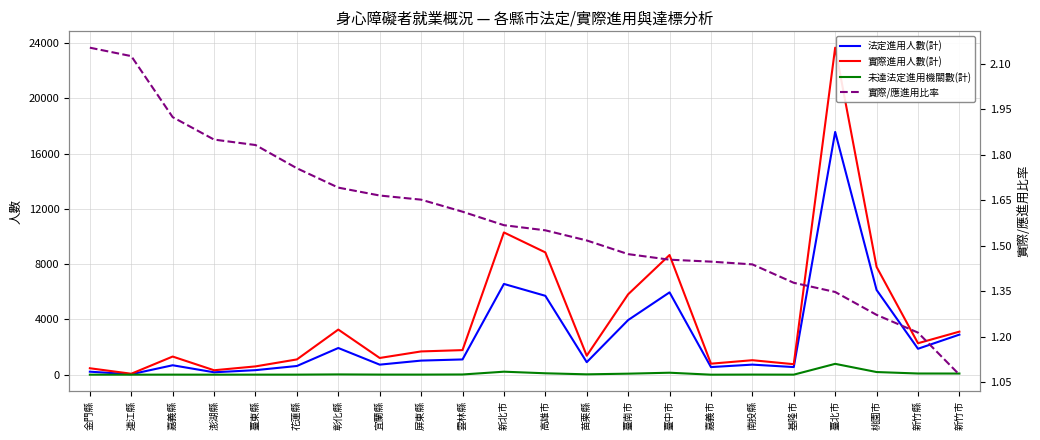

Between 金門縣 and 高雄市, which is larger?

高雄市